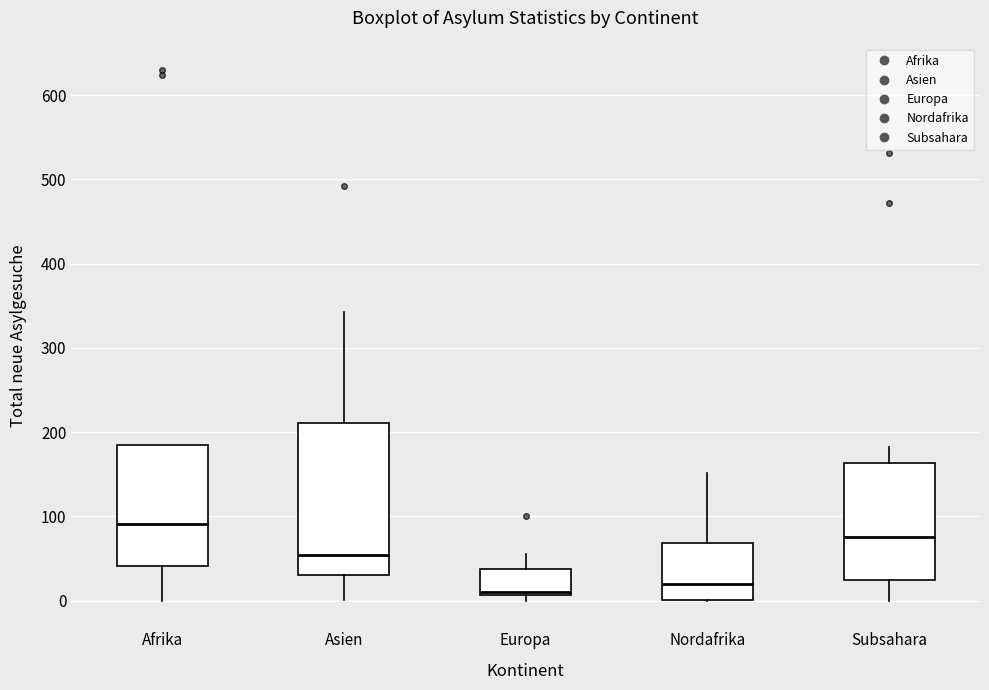

Where is the lower edge of the box for Europa on the y-axis? The values are not printed on the chart, so give them approximately, as read against the axis.

10